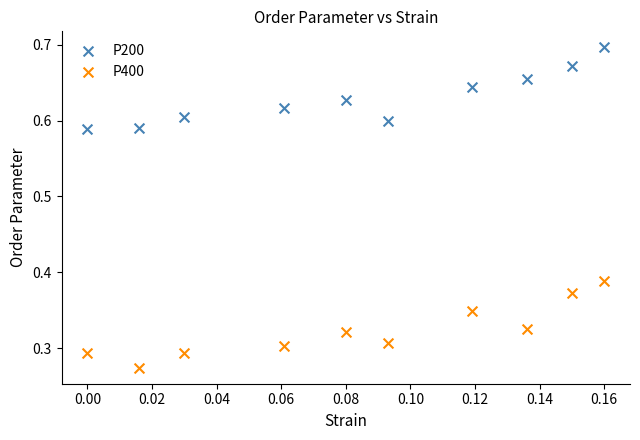

Which series reaches the maximum Y coordinate?

P200